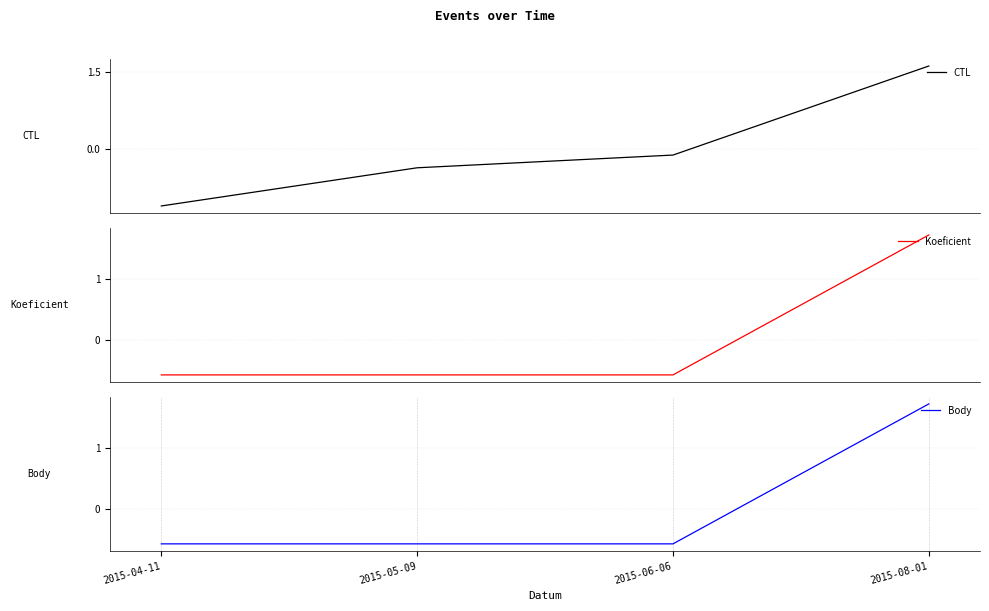

Rank the categories by Body value from lowest to highest.

2015-04-11, 2015-05-09, 2015-06-06, 2015-08-01